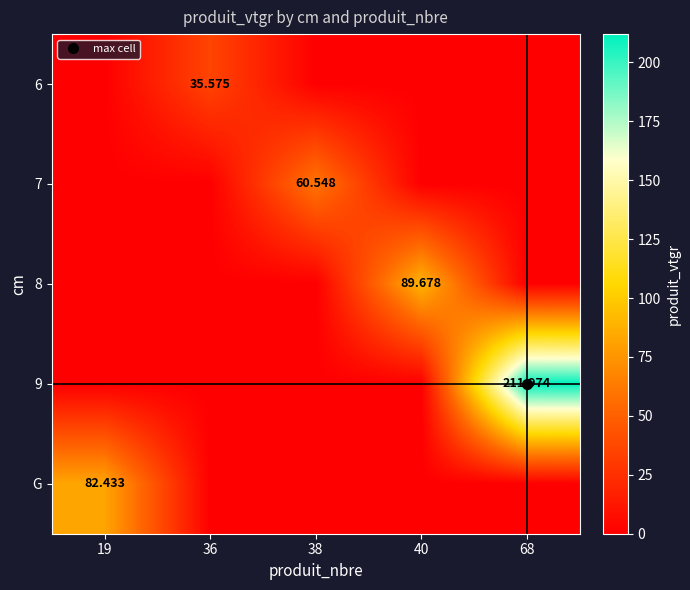

At which category is the sum across all series the highest?

68